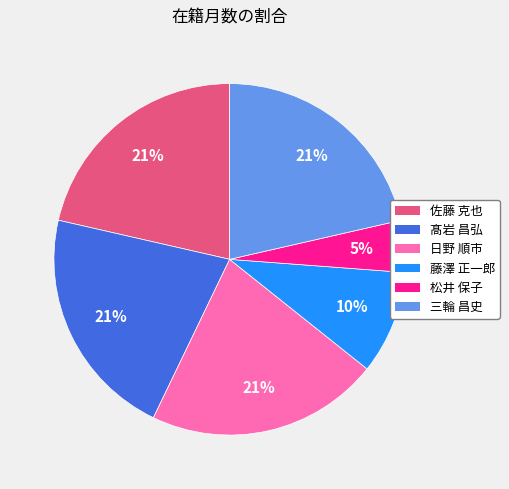

What is the ratio of the value at 佐藤 克也 to the value at 髙岩 昌弘?

1.0